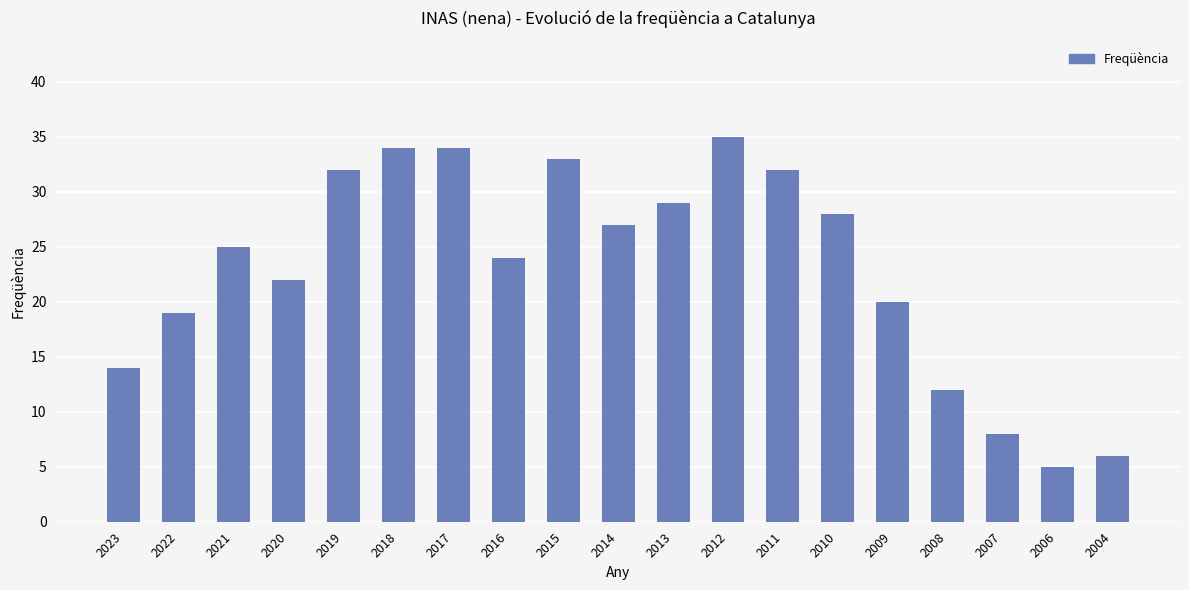

What is the change in value from 2014 to 2013?

+2